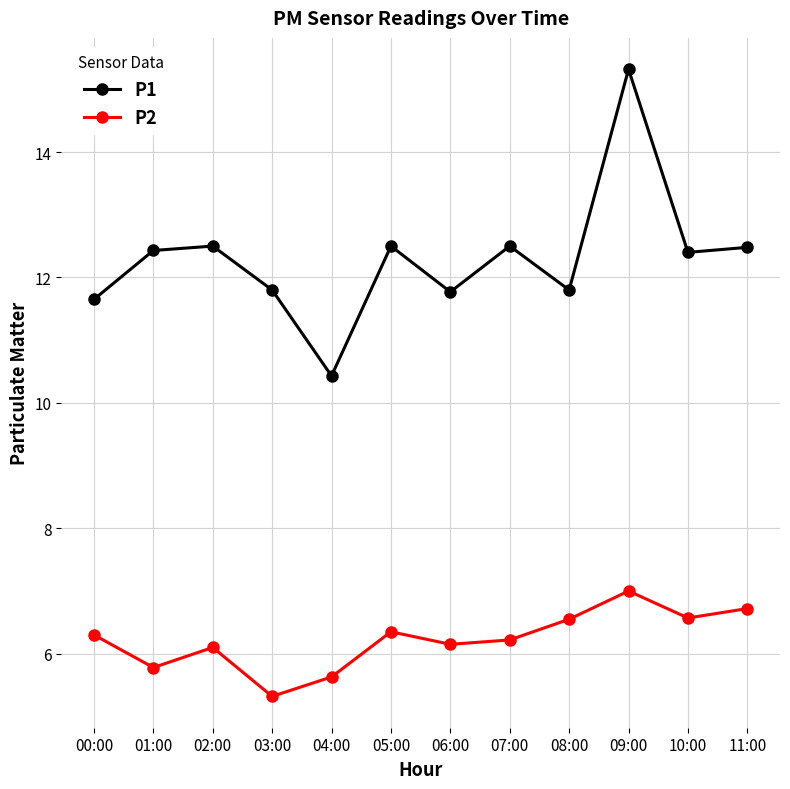

What is the difference between the maximum and minimum values in the P1 series?

4.9